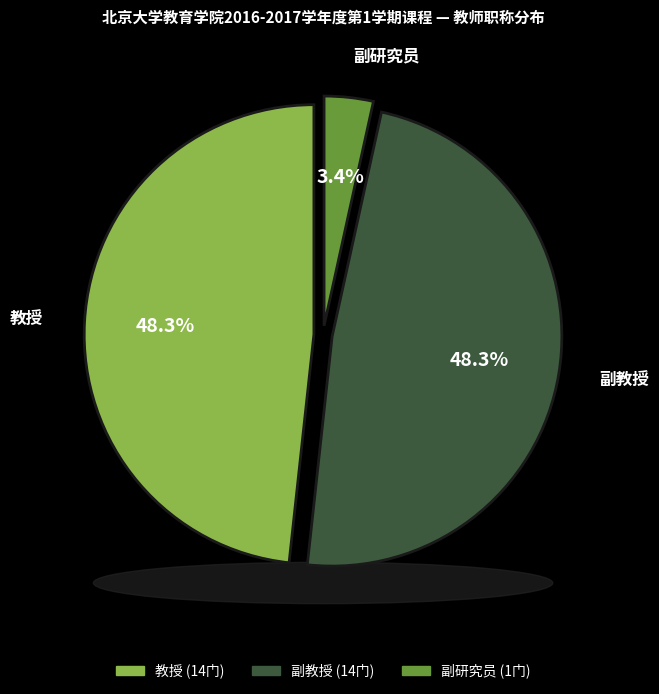

How many slices are in this pie chart?

3